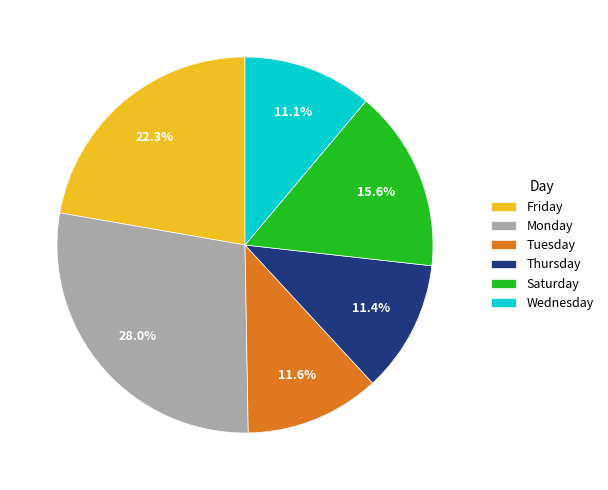

How many slices are in this pie chart?

6